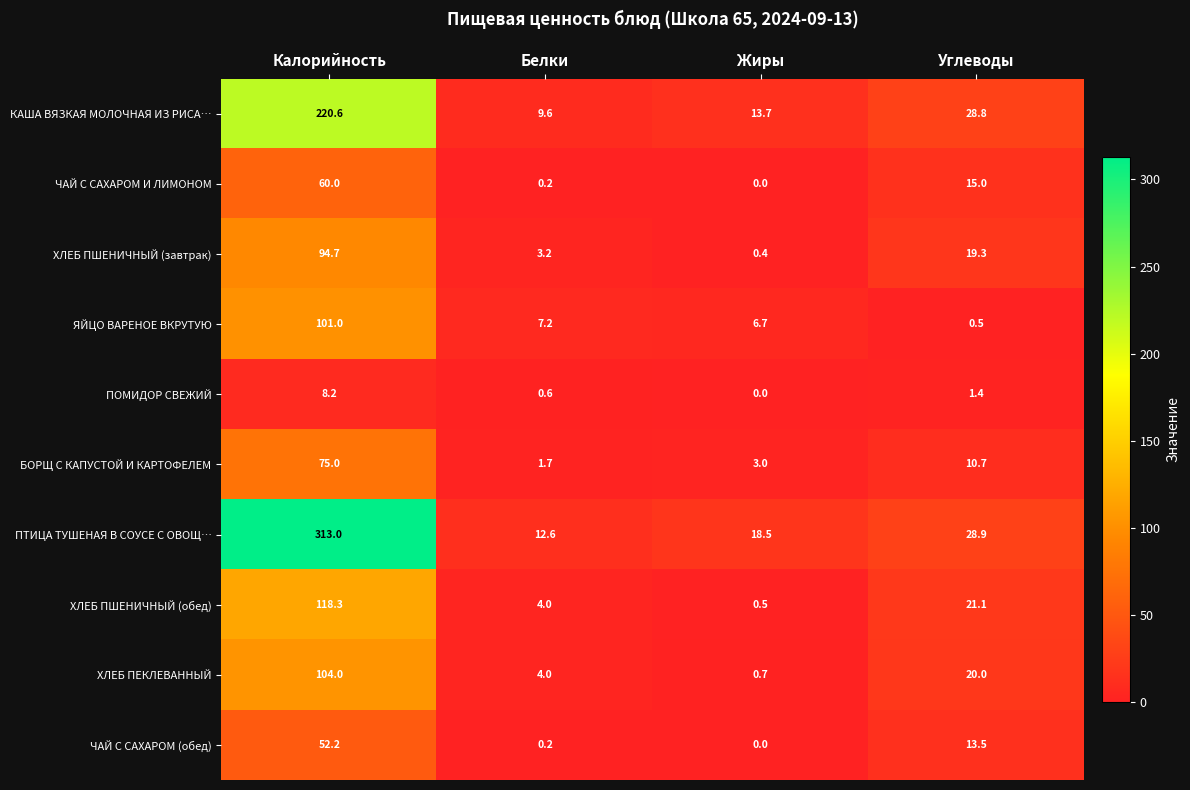

What is the maximum value shown in the chart?

313.0